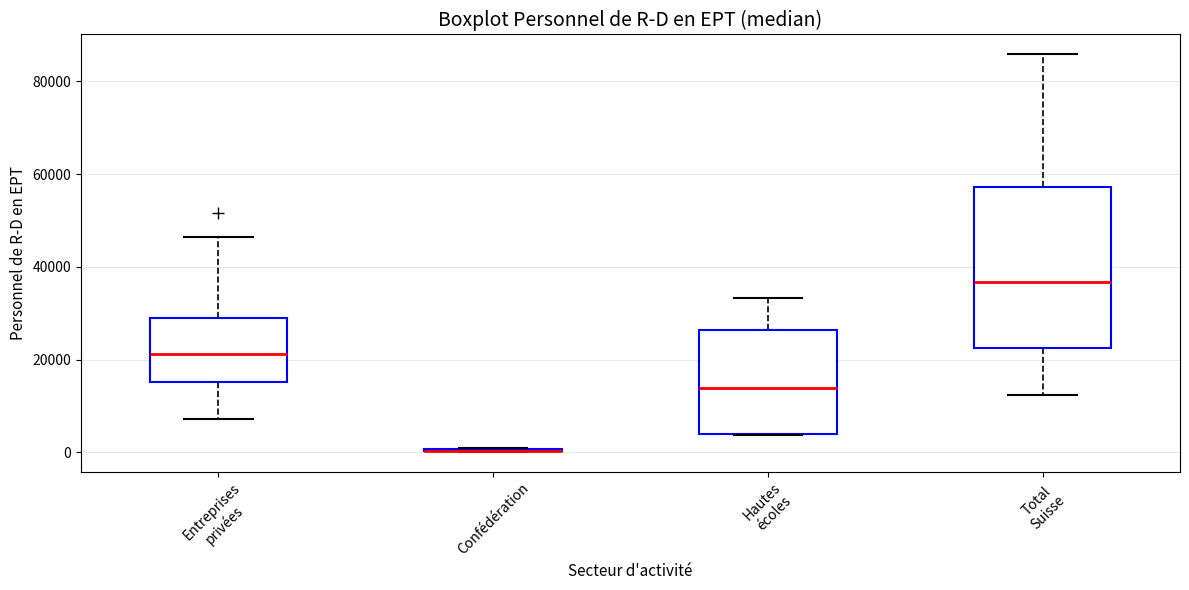

Reading left to right, read every box against the y-axis: the position of its median line, the range the box covers, and the ends of its whiskers. The values are not printed on the chart, so give them approximately, as read against the axis.

Entreprises privées: median 22000, box 16000 to 28000, whiskers 8000 to 46000
Confédération: box collapsed to a line at 0, whiskers 0 to 2000
Hautes écoles: median 14000, box 4000 to 26000, whiskers 4000 to 34000
Total Suisse: median 36000, box 22000 to 58000, whiskers 12000 to 86000